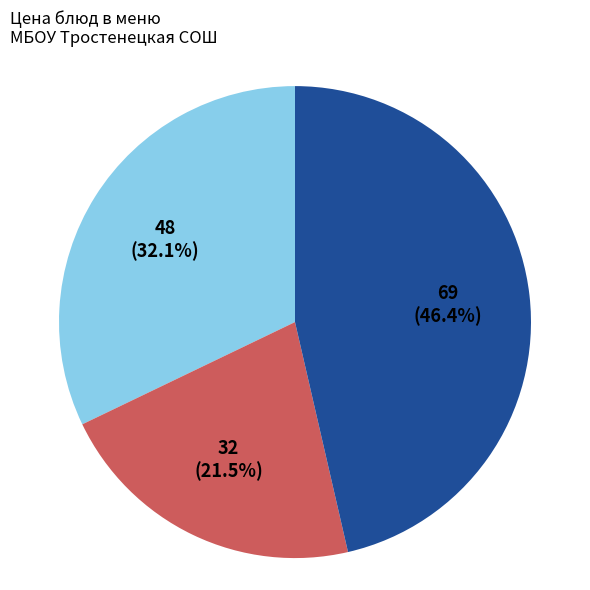

To the nearest percent, what is the difference between the largest and smallest slice percentages?

25%